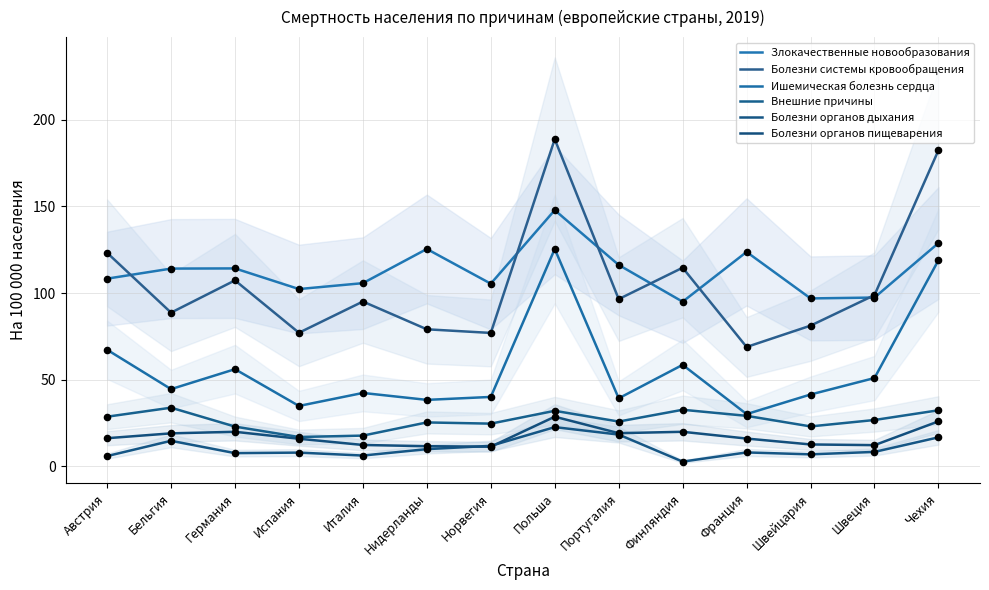

Is the value of Злокачественные новообразования at Италия greater than the value of Ишемическая болезнь сердца at Франция?

Yes